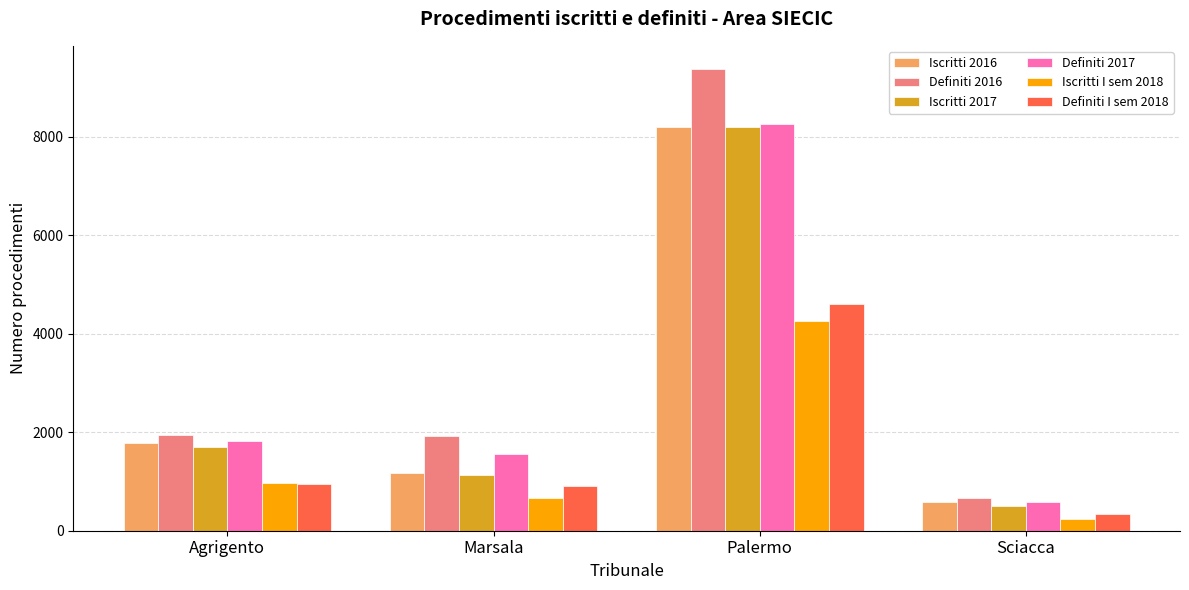

Are the bars horizontal?

No